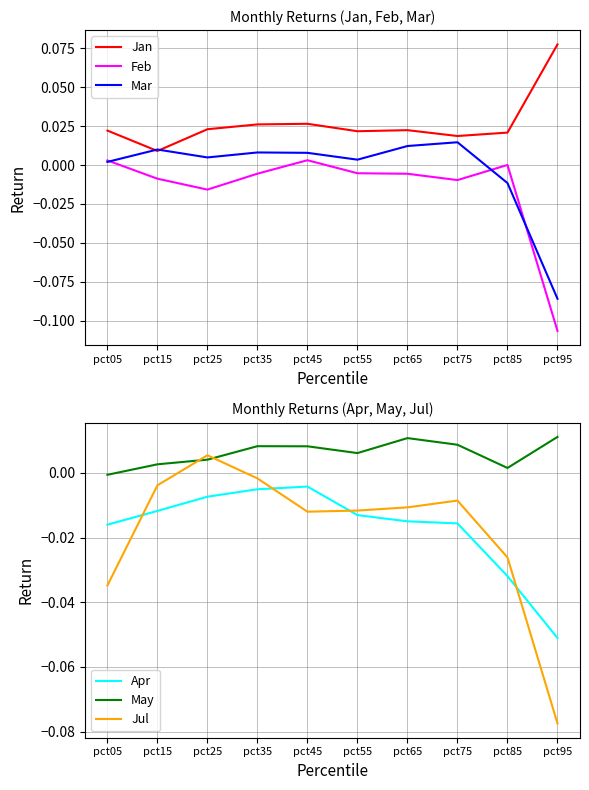

True or false: Mar has a value of 0.0 at pct25.

True